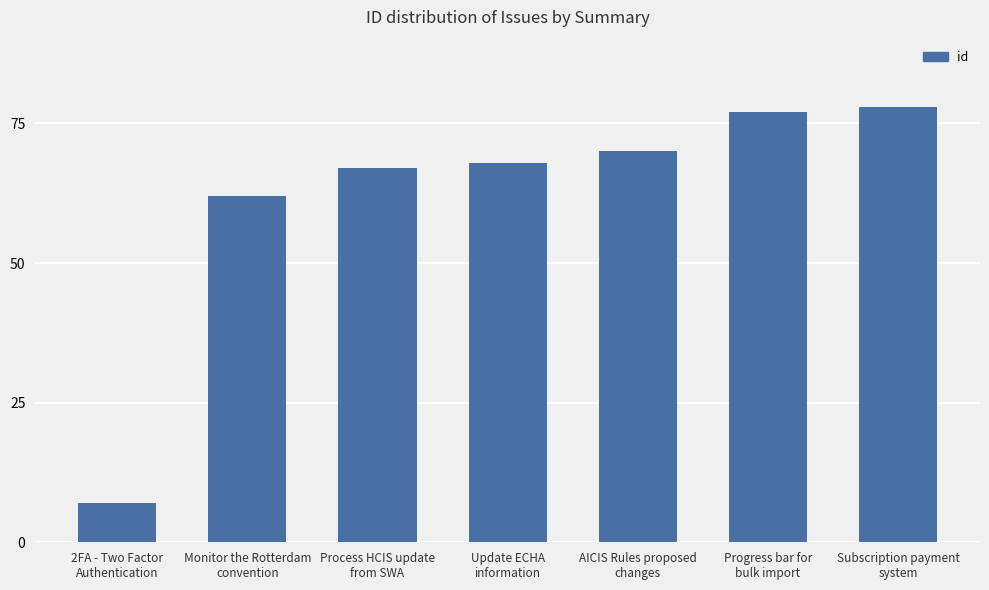

True or false: the data shows 42 at AICIS Rules proposed
changes.

False